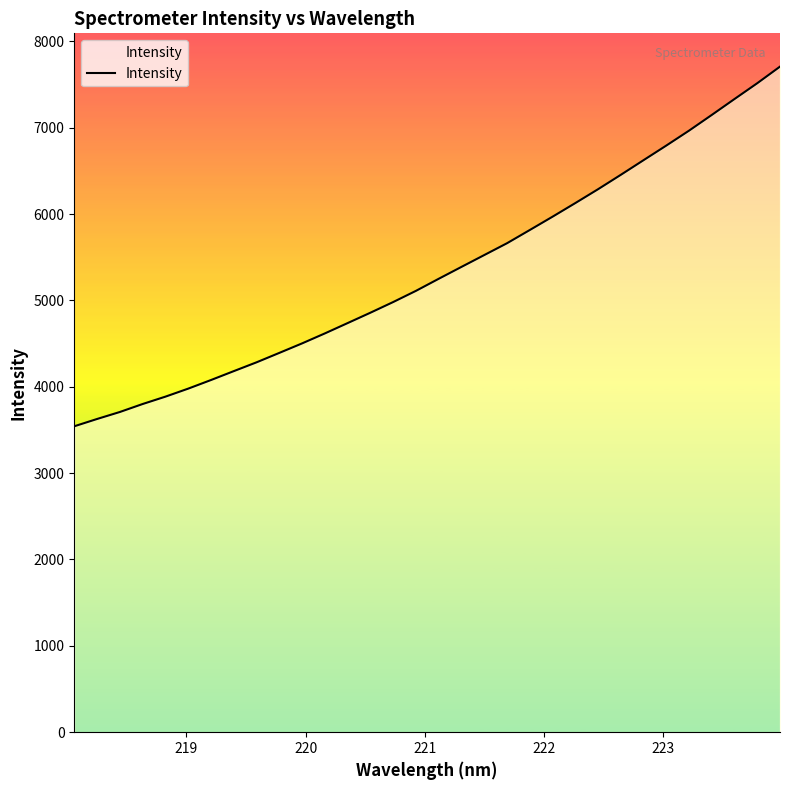

What is the greatest value displayed?

7707.2